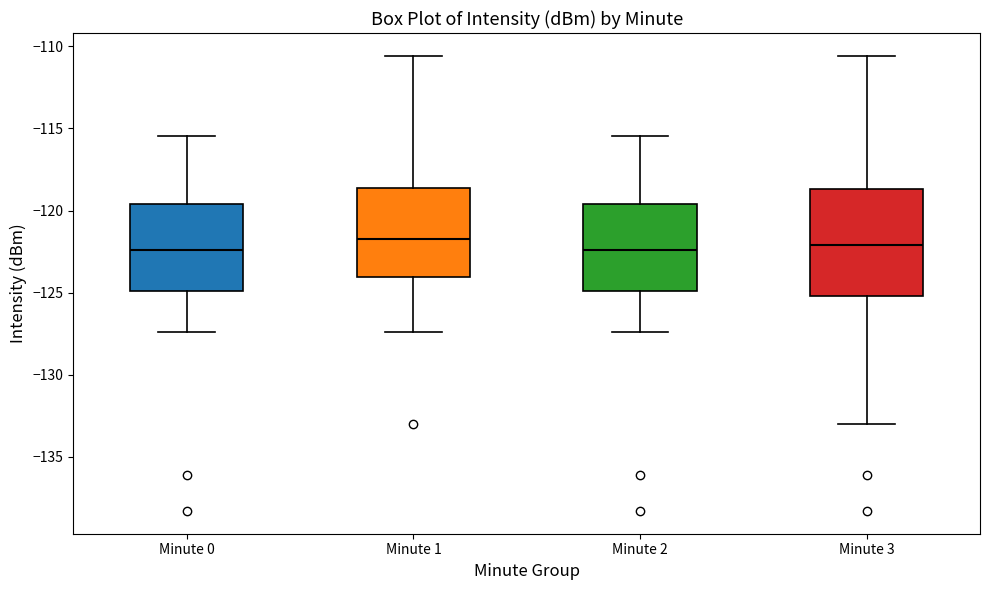

Where does the median line of the box for Minute 2 sit on the y-axis? The values are not printed on the chart, so give them approximately, as read against the axis.

-122.5